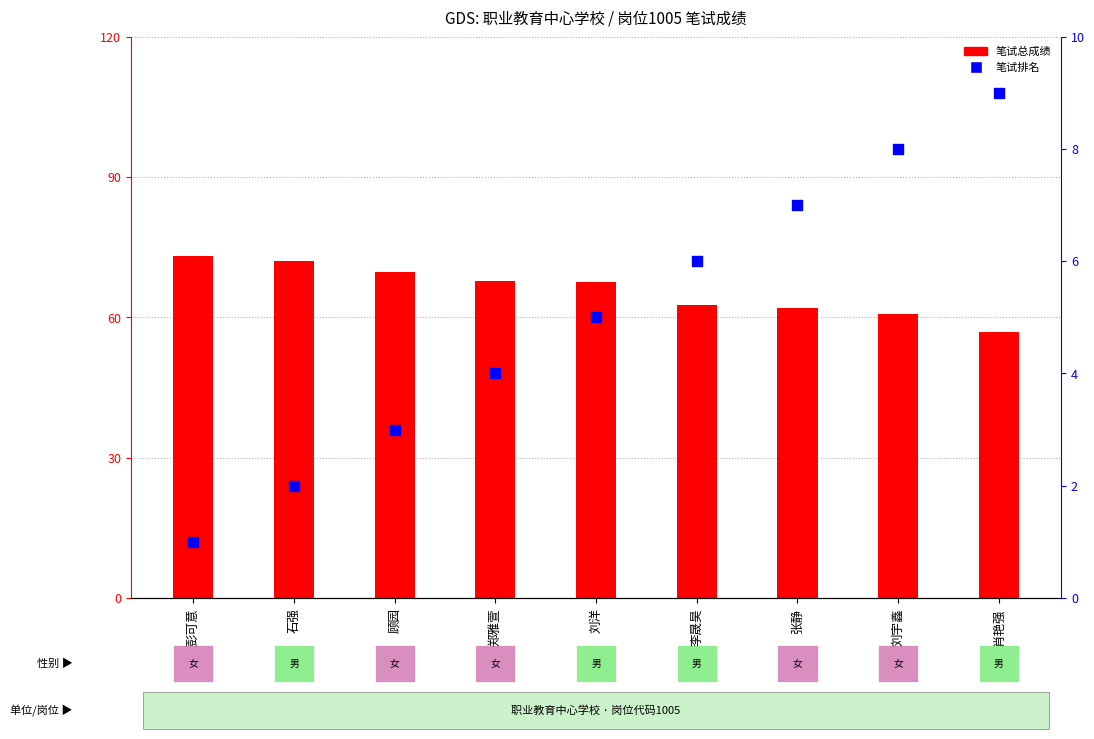

Which series has the widest spread of Y values?

笔试总成绩